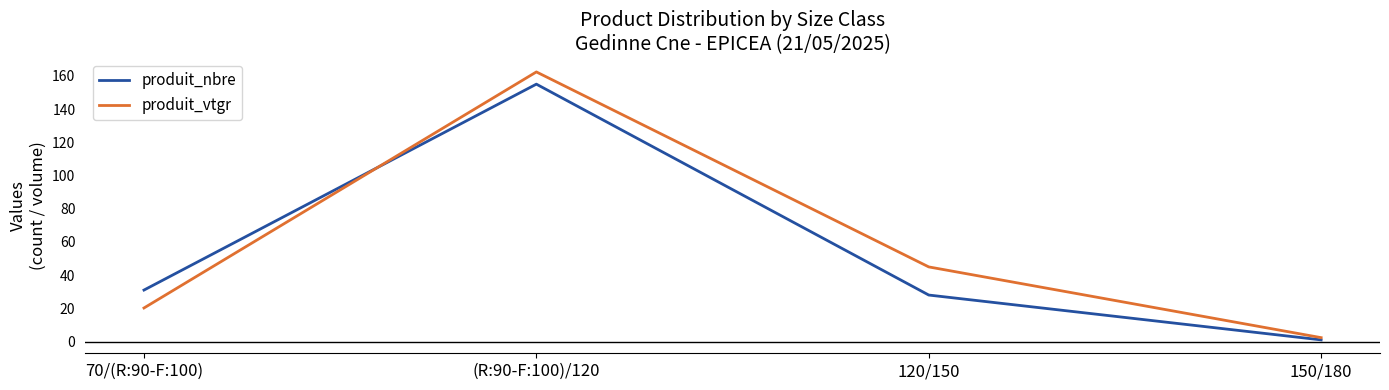

What is the average value of the produit_vtgr series?

57.5